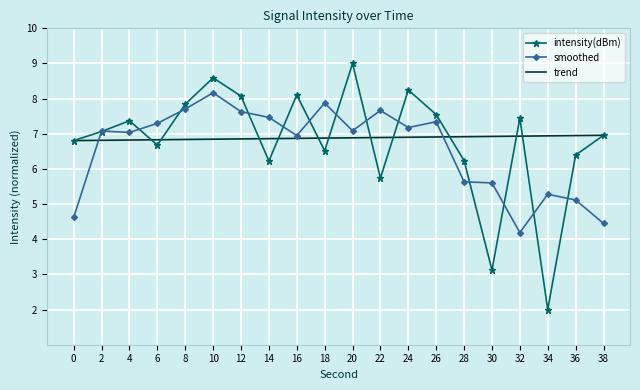

Which series has the largest total across all categories?

trend